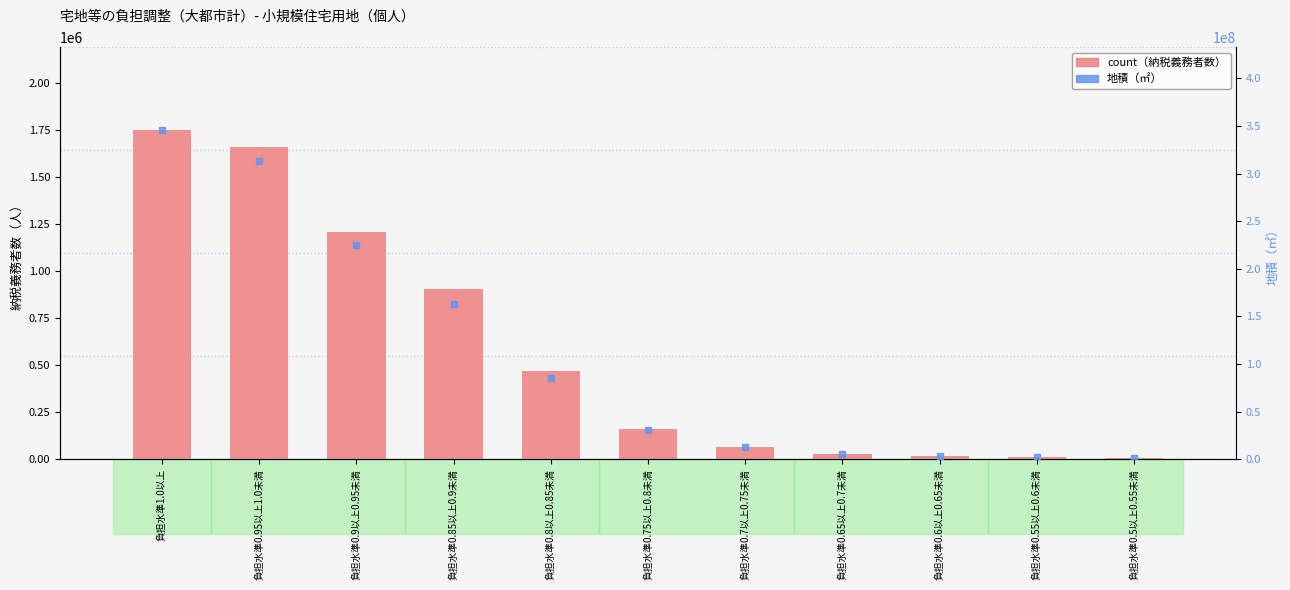

Is the value of count（納税義務者数） at 負担水準0.85以上0.9未満 greater than the value of 地積（㎡） at 負担水準0.7以上0.75未満?

No